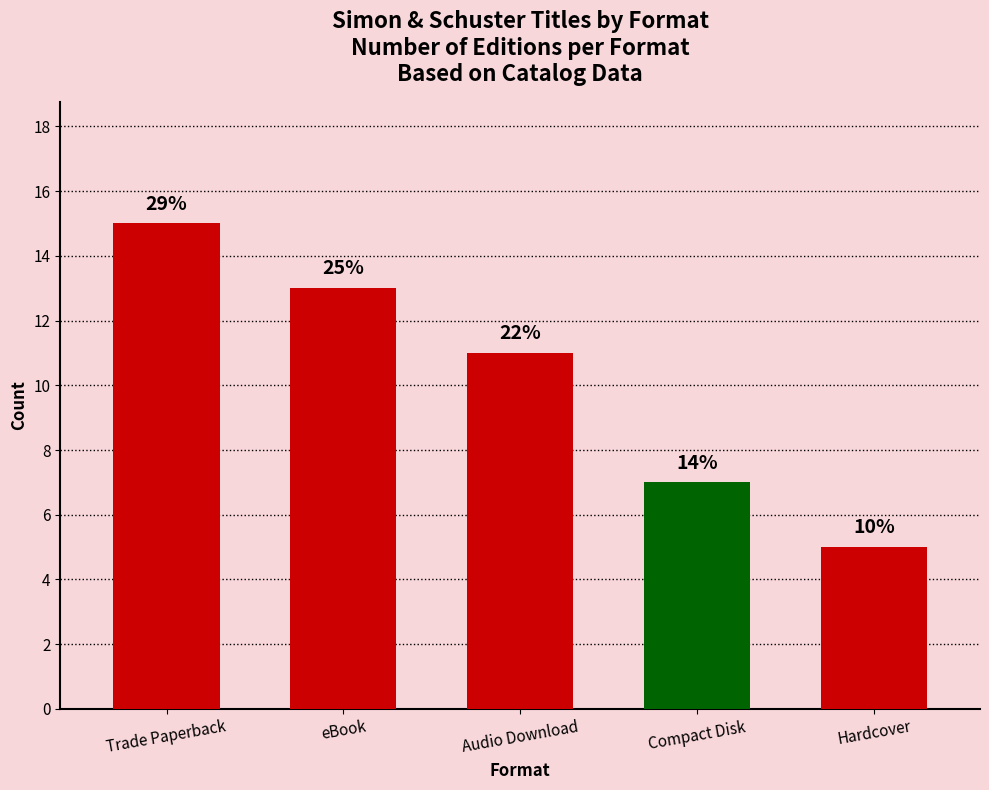

Does the chart contain any negative values?

No